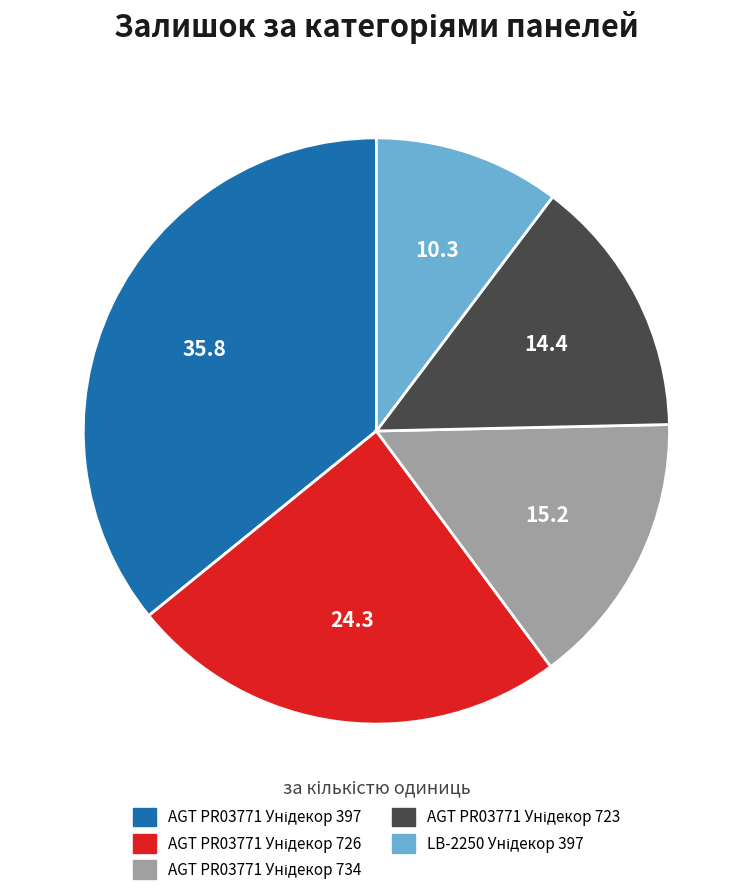

How many slices are in this pie chart?

5